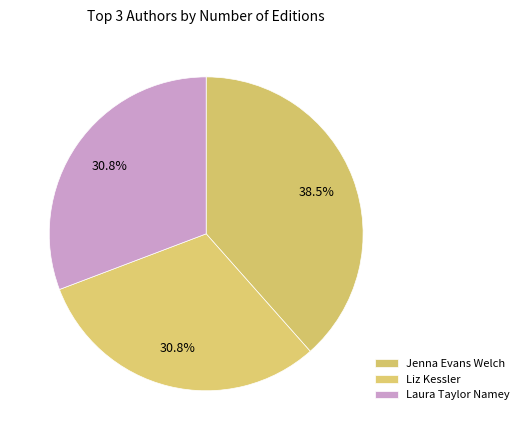

How many slices are in this pie chart?

3